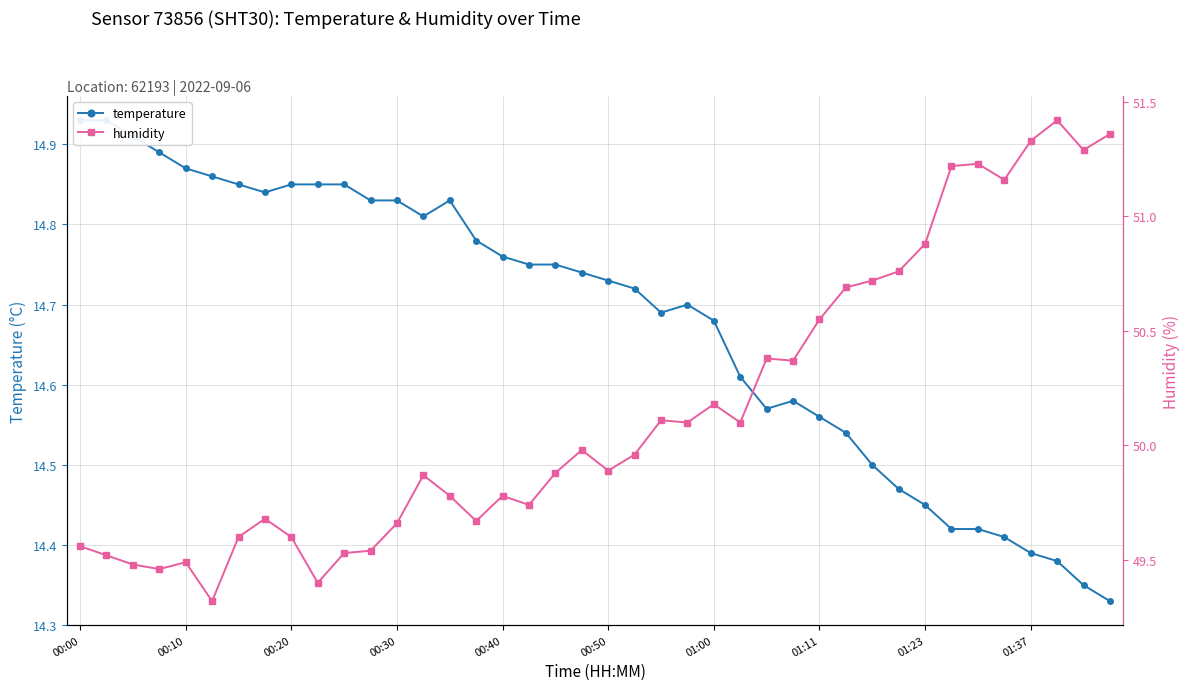

Reading left to right, what are all the values shown in this chart?

temperature: 14.9	14.9	14.9	14.9	14.9	14.9	14.8	14.8	14.8	14.8	14.8	14.8	14.8	14.8	14.8	14.8	14.8	14.8	14.8	14.7	14.7	14.7	14.7	14.7	14.7	14.6	14.6	14.6	14.6	14.5	14.5	14.5	14.4	14.4	14.4	14.4	14.4	14.4	14.3	14.3
humidity: 49.6	49.5	49.5	49.5	49.5	49.3	49.6	49.7	49.6	49.4	49.5	49.5	49.7	49.9	49.8	49.7	49.8	49.7	49.9	50.0	49.9	50.0	50.1	50.1	50.2	50.1	50.4	50.4	50.5	50.7	50.7	50.8	50.9	51.2	51.2	51.2	51.3	51.4	51.3	51.4